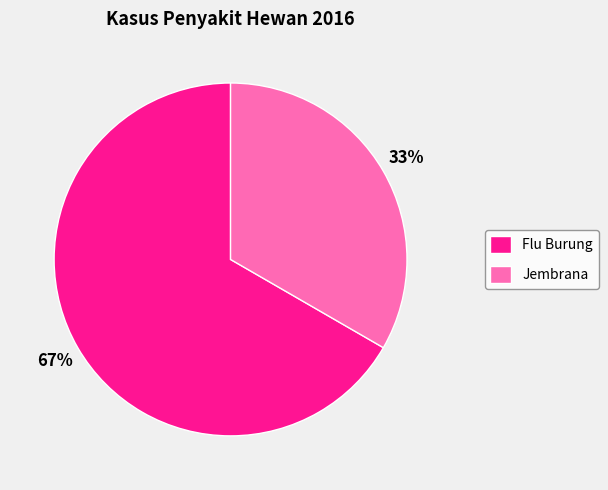

Is the sum of Flu Burung and Jembrana greater than half?

Yes